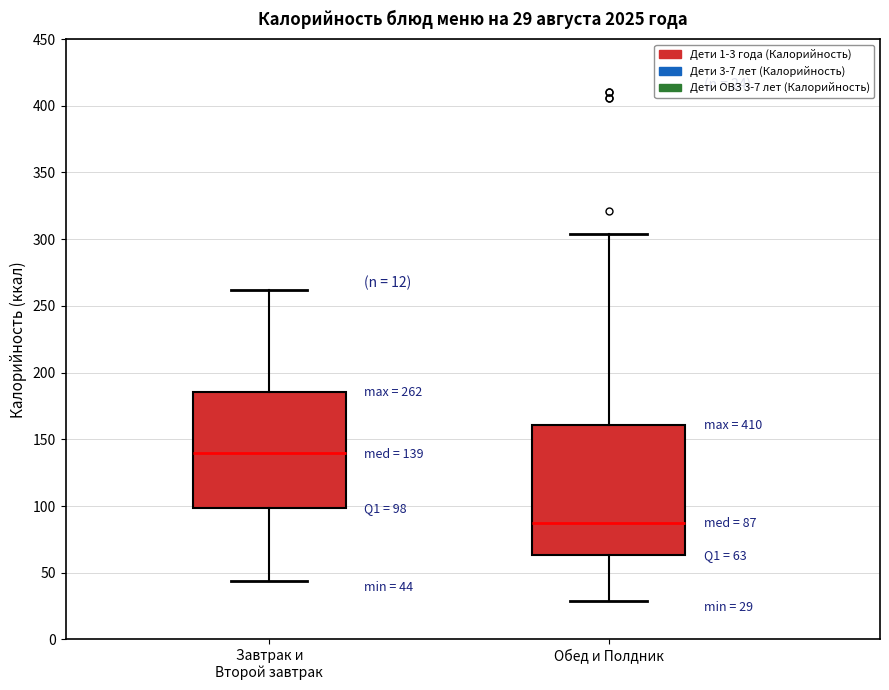

Which box is the tallest, from its lower edge to its upper edge?

Обед и Полдник